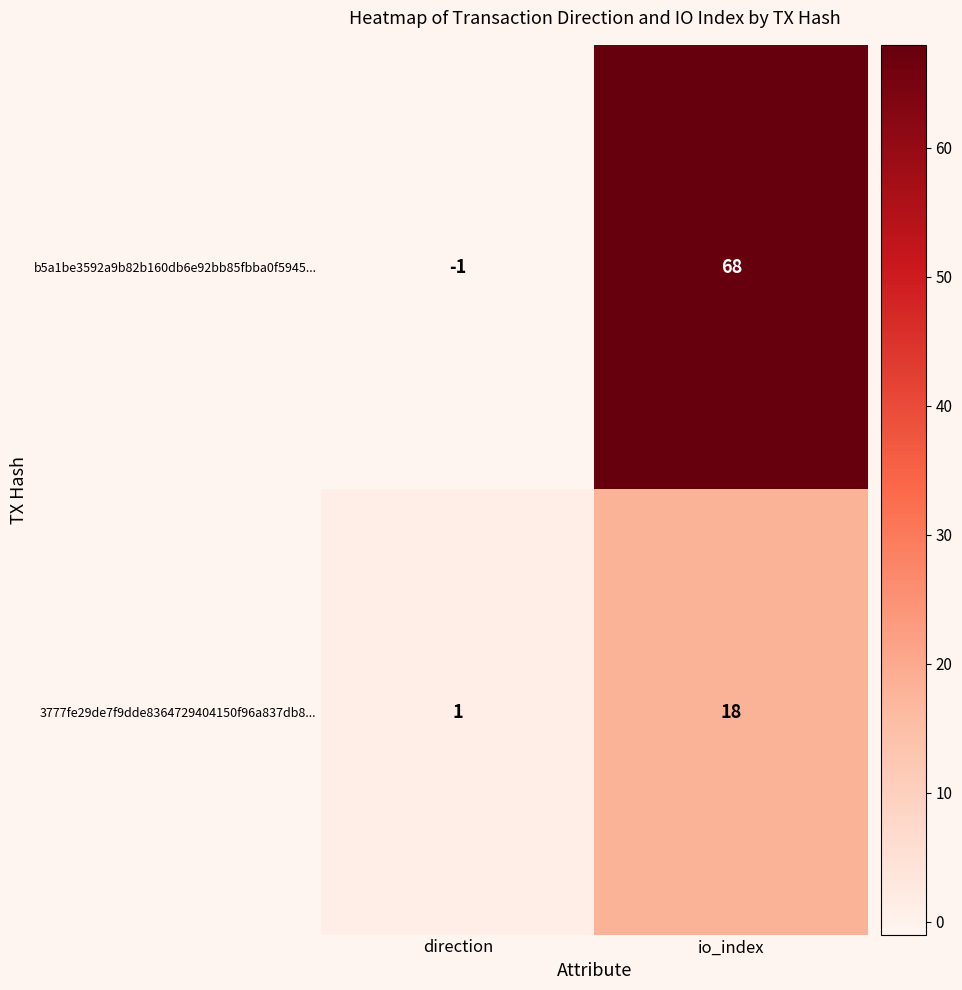

Is the value of 3777fe29de7f9dde8364729404150f96a837db8... at io_index greater than the value of b5a1be3592a9b82b160db6e92bb85fbba0f5945... at direction?

Yes